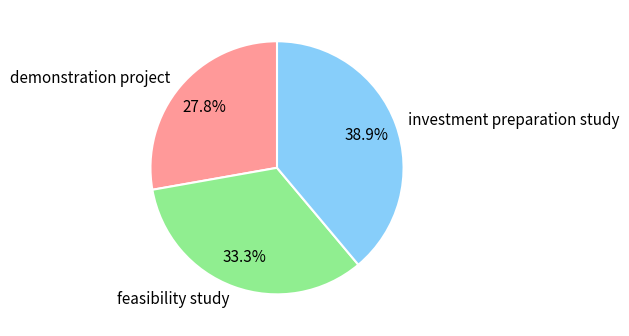

Rank the categories by value from lowest to highest.

demonstration project, feasibility study, investment preparation study